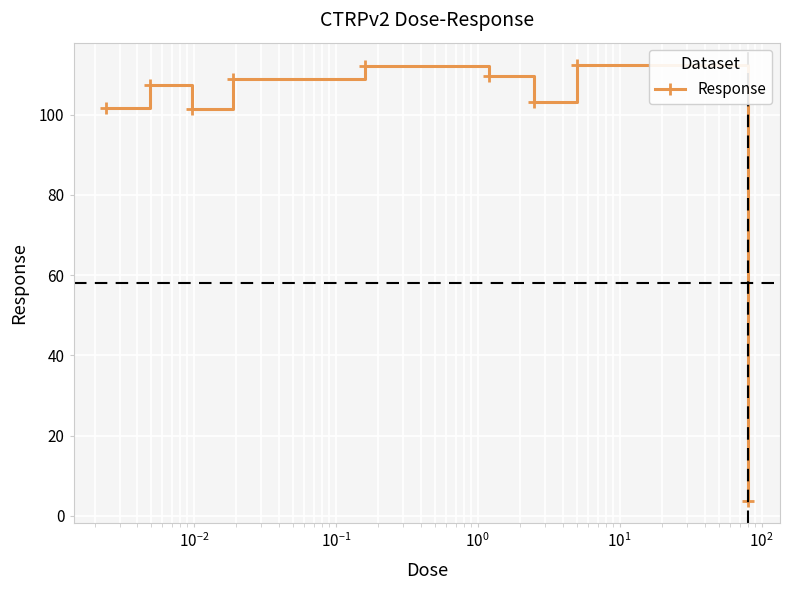

What is the difference between the maximum and minimum values?

108.9